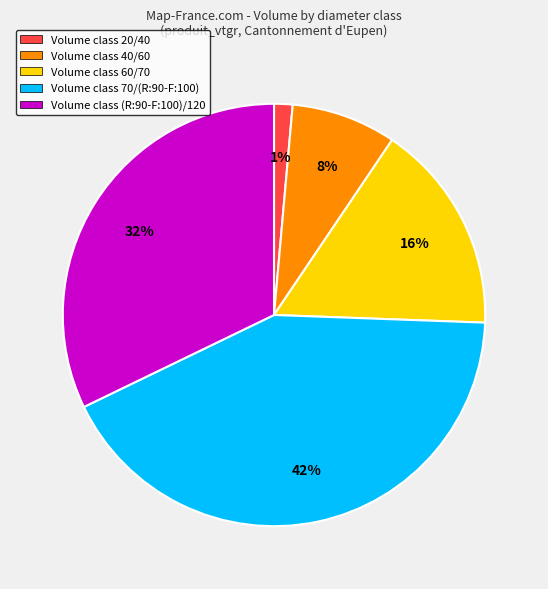

Which has a higher value, Volume class 60/70 or Volume class 70/(R:90-F:100)?

Volume class 70/(R:90-F:100)